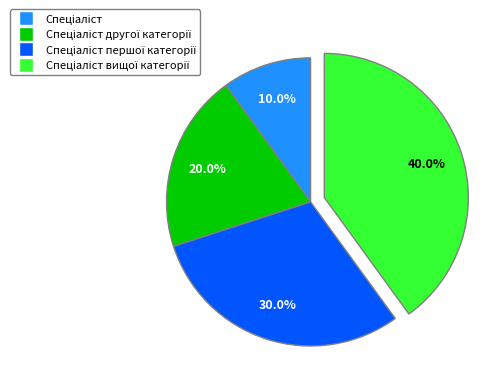

To the nearest percent, what is the average slice percentage?

25%